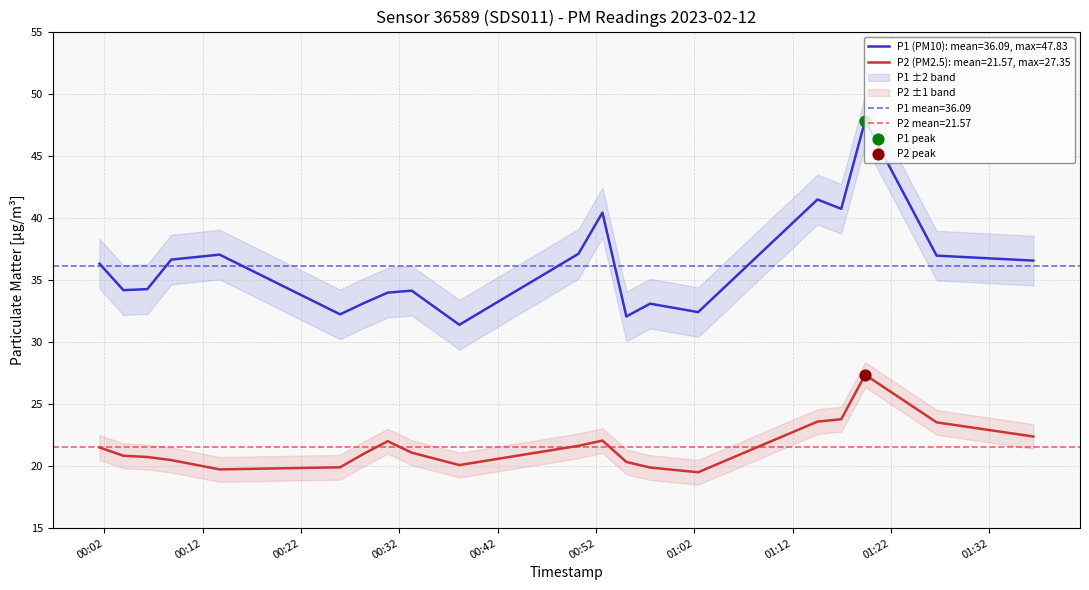

Which series reaches the maximum Y coordinate?

P1